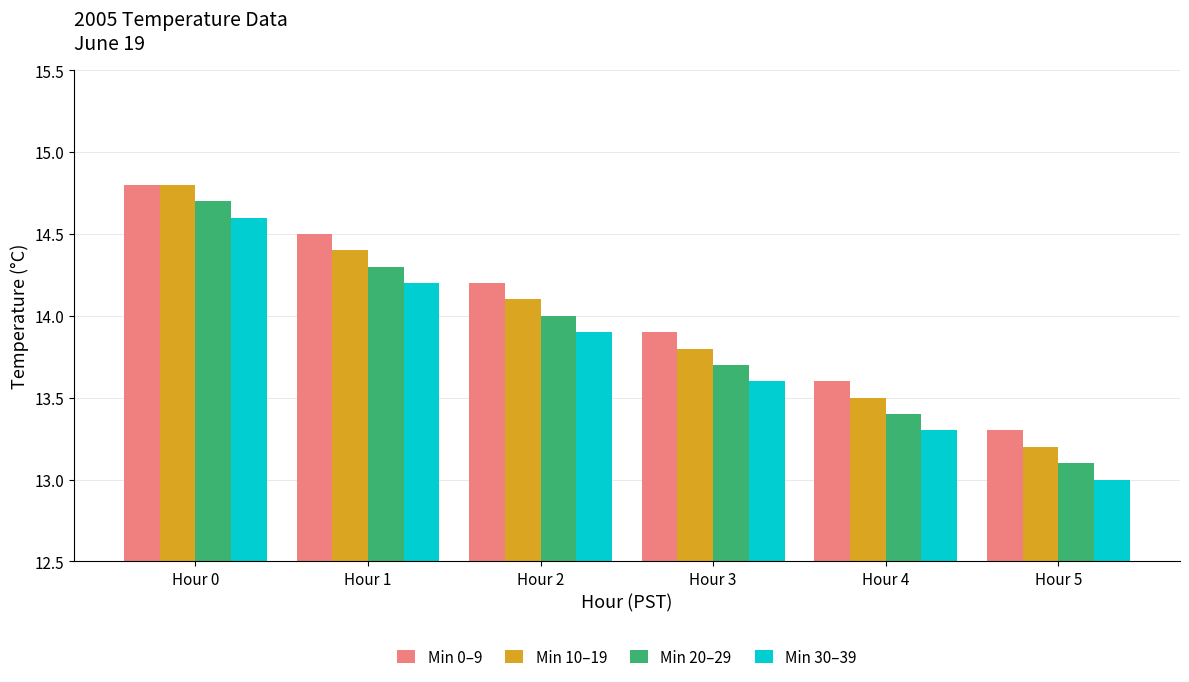

How many bars are there in total?

24